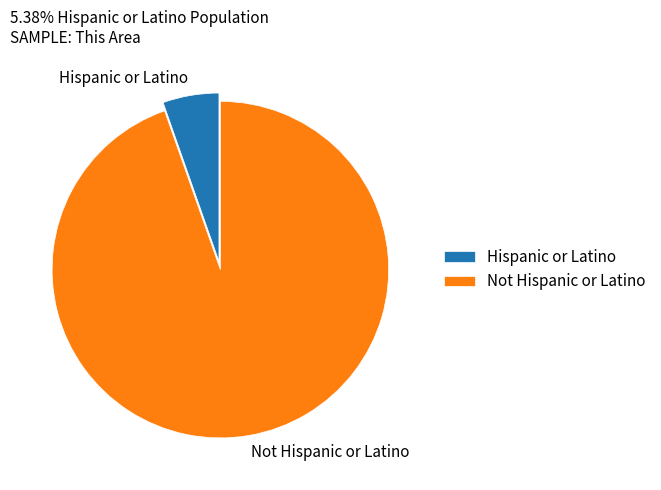

Rank the categories by value from lowest to highest.

Hispanic or Latino, Not Hispanic or Latino